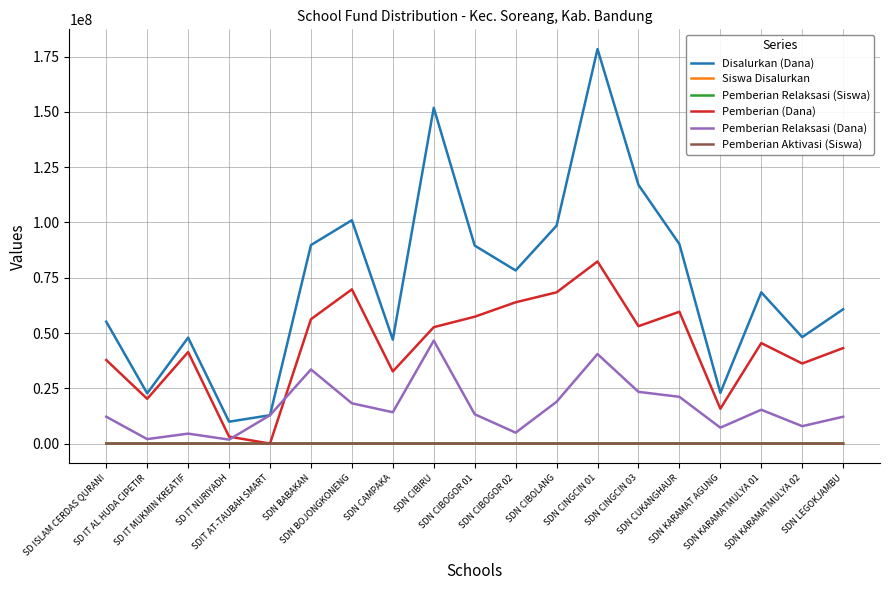

Where is the first local minimum for Pemberian Relaksasi (Dana)?

SD IT AL HUDA CIPETIR